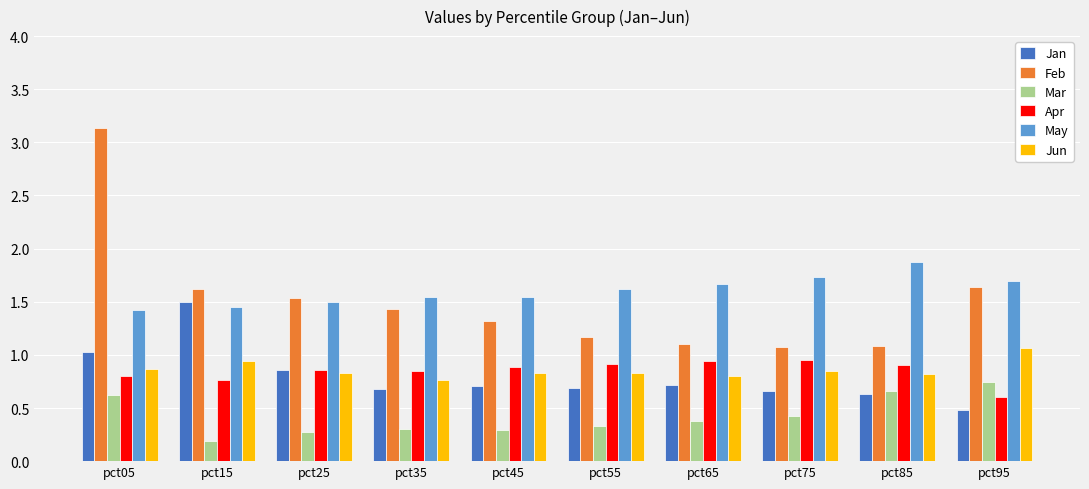

Where is Apr nearest to the value 0?

pct95